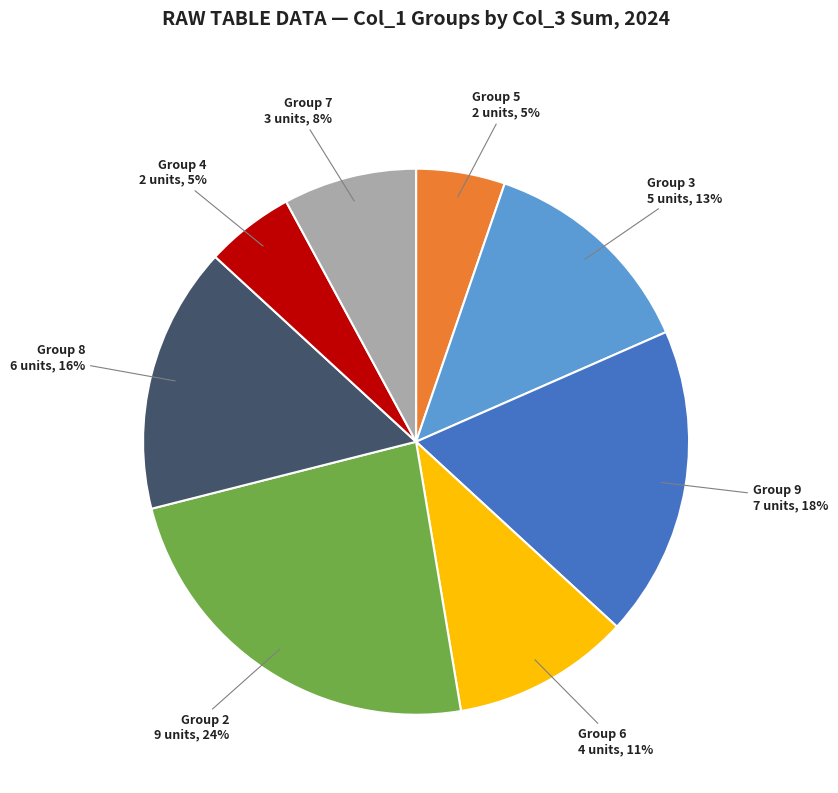

How many segments does this pie chart have?

8